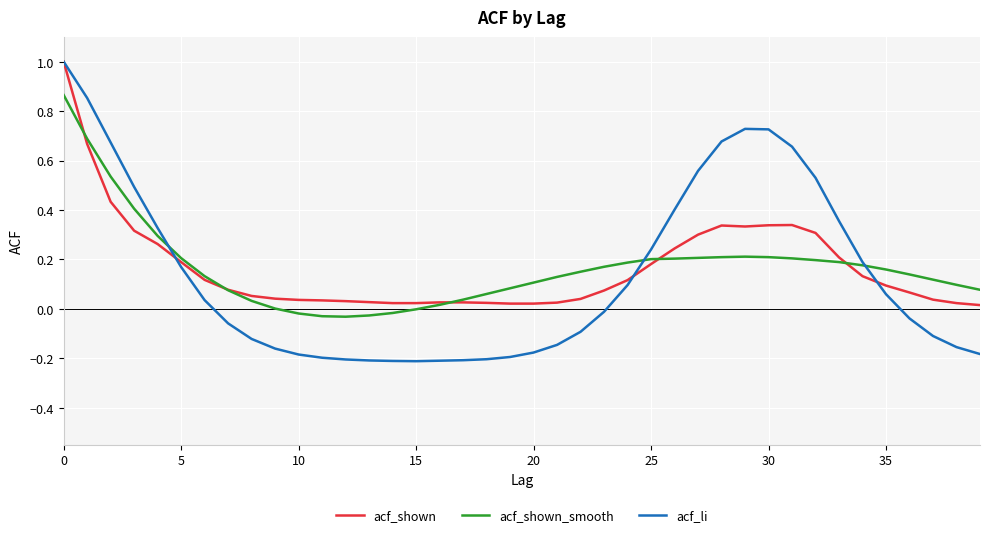

Which series has the largest range (max minus min)?

acf_li